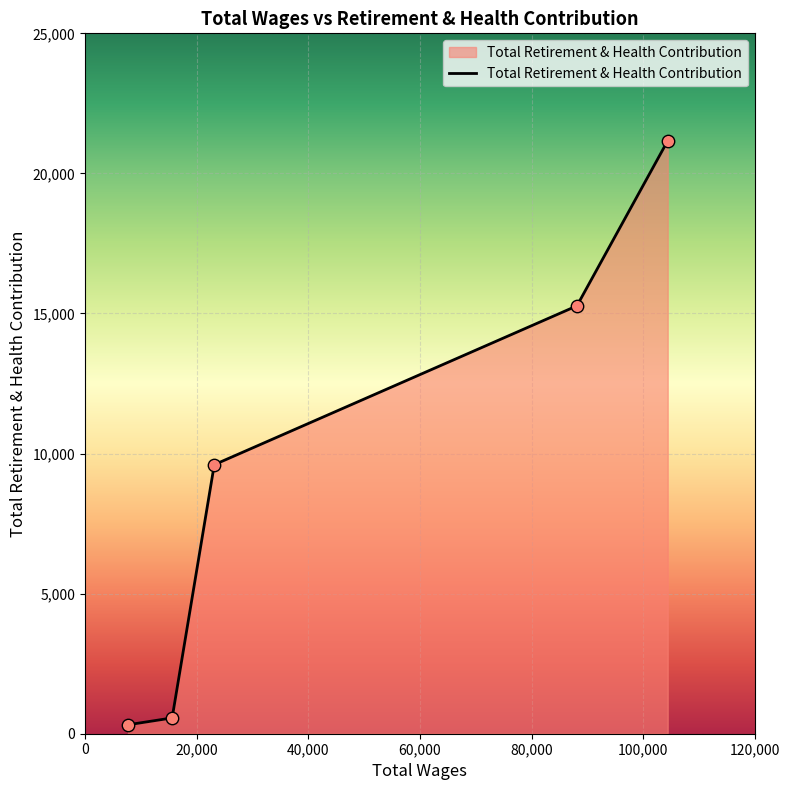

What is the maximum value shown in the chart?

21164.7